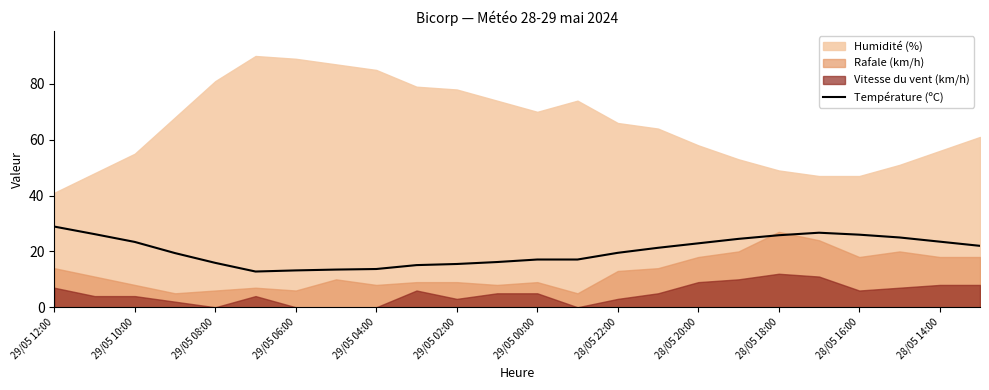

True or false: Température (ºC) has a value of 6.1 at 29/05 08:00.

False